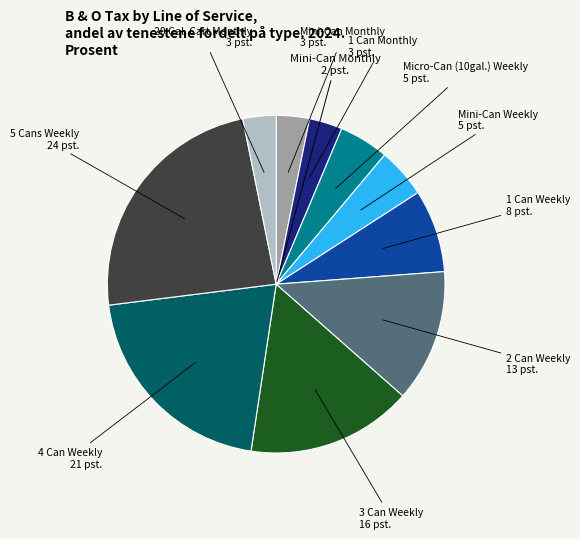

Is there a majority slice in this chart?

No